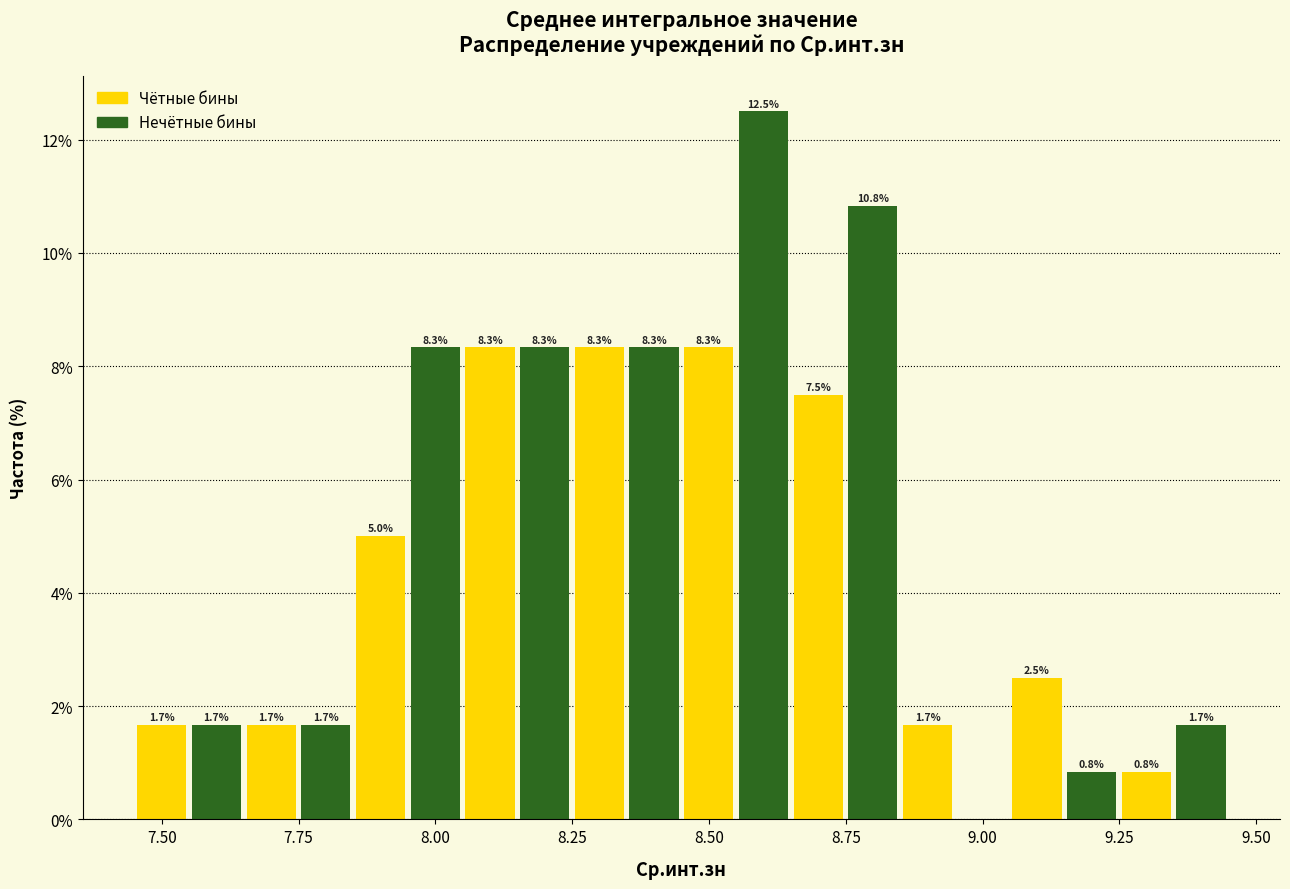

Around what value on the x-axis is the tallest bar? Give the approximate position of its centre, as read against the axis.

8.60